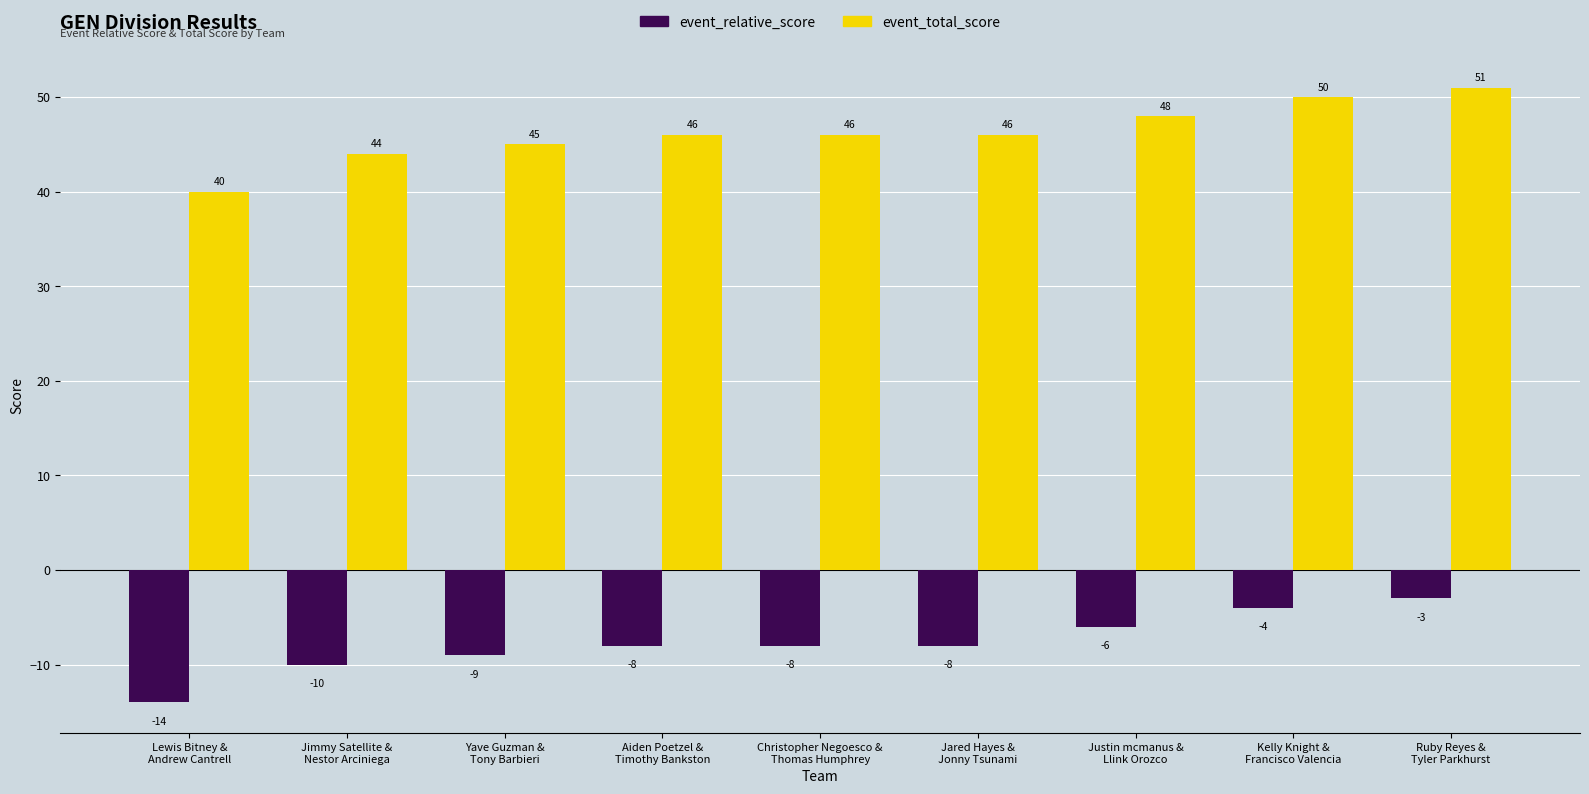

How many series are shown in this chart?

2